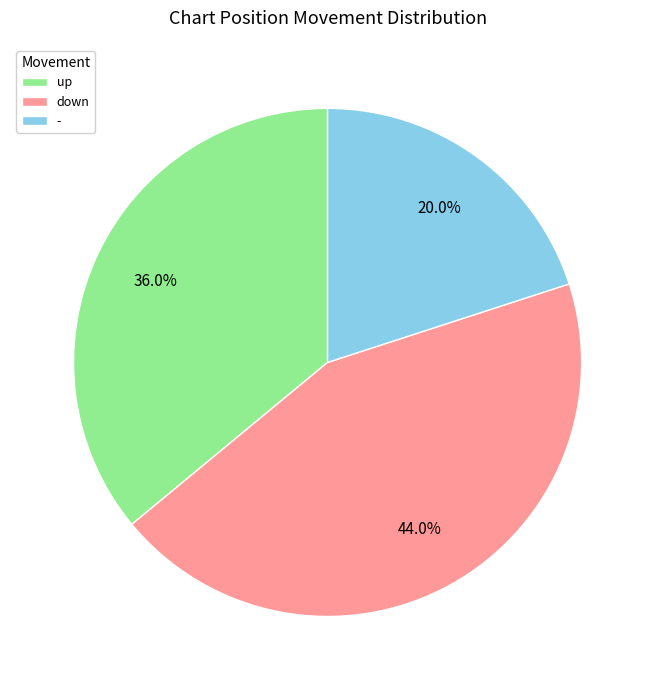

How many segments does this pie chart have?

3